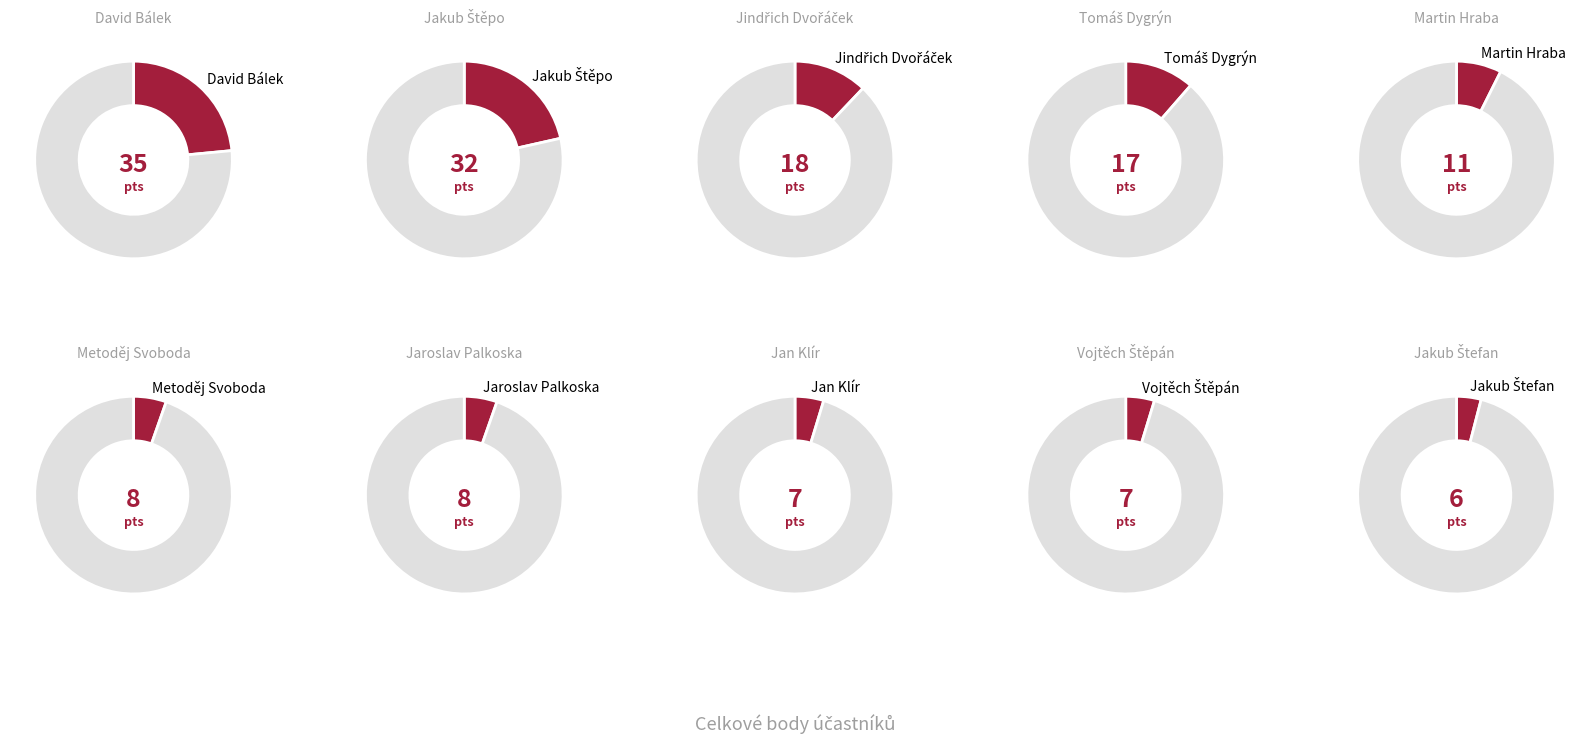

How many segments does this pie chart have?

10